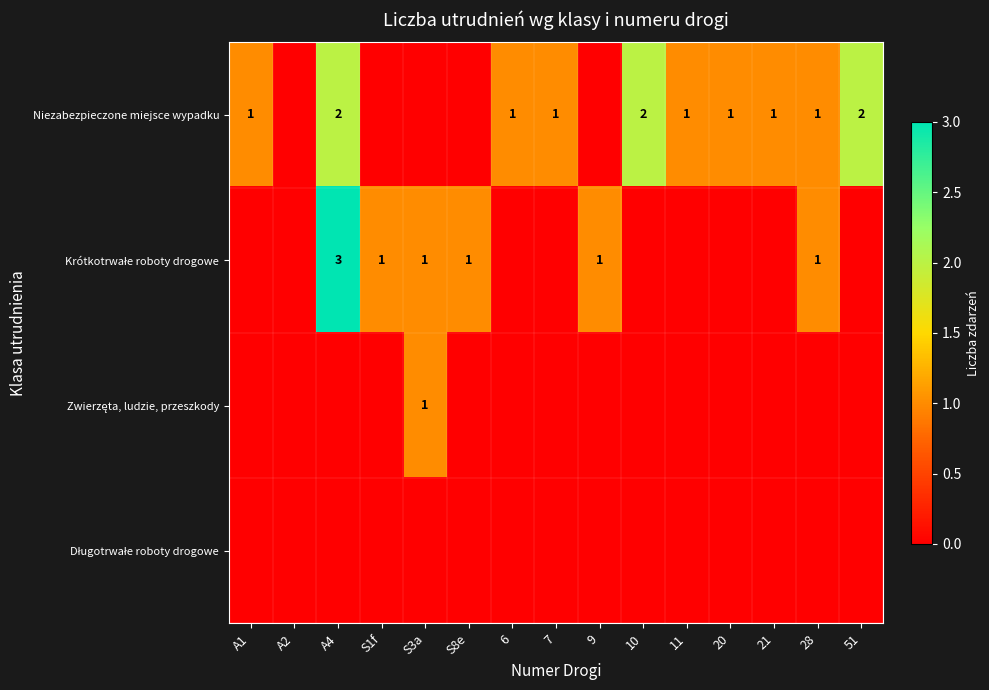

Is the value of Zwierzęta, ludzie, przeszkody at 6 greater than the value of Niezabezpieczone miejsce wypadku at A1?

No